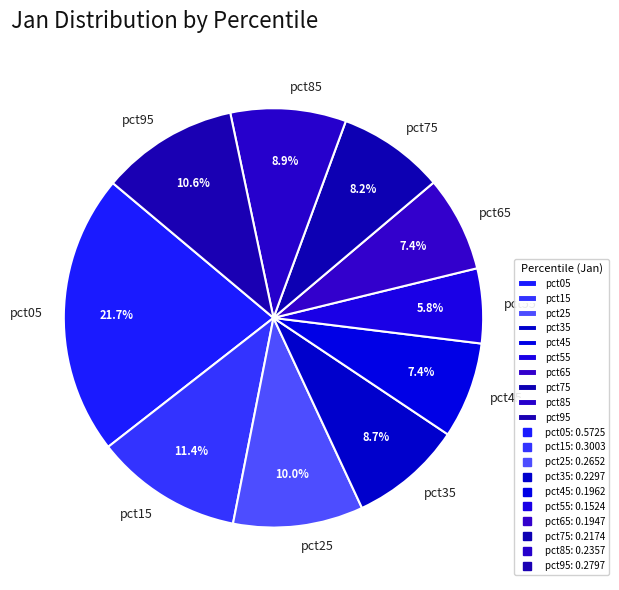

Which slice is the smallest?

pct55